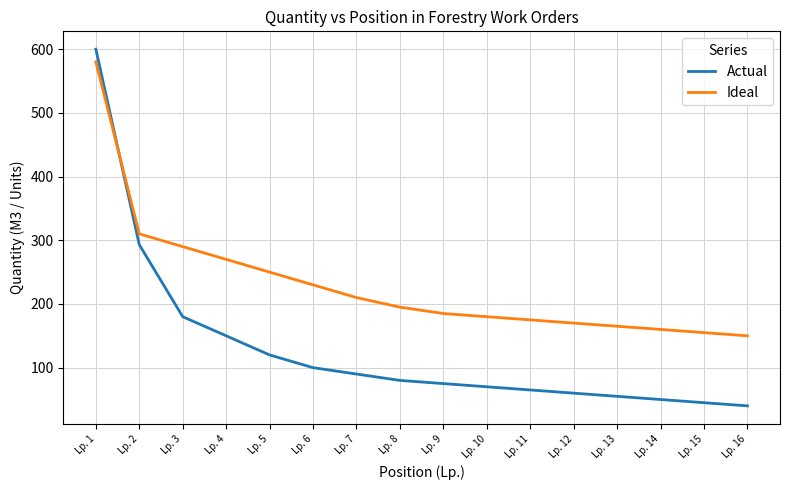

Which series has the largest total across all categories?

Ideal